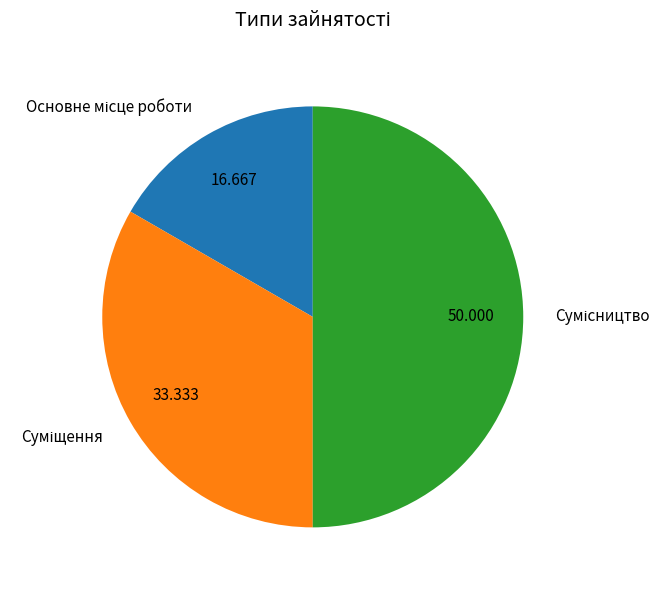

How many slices are in this pie chart?

3